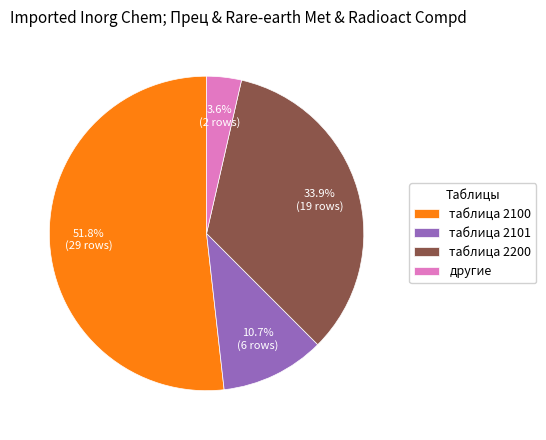

Count the number of slices in the pie.

4